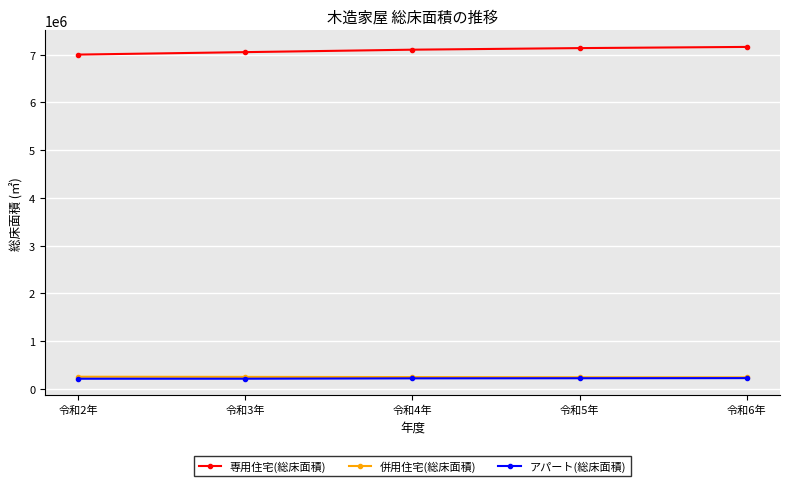

How many data points in 専用住宅(総床面積) are less than 7105909?

2